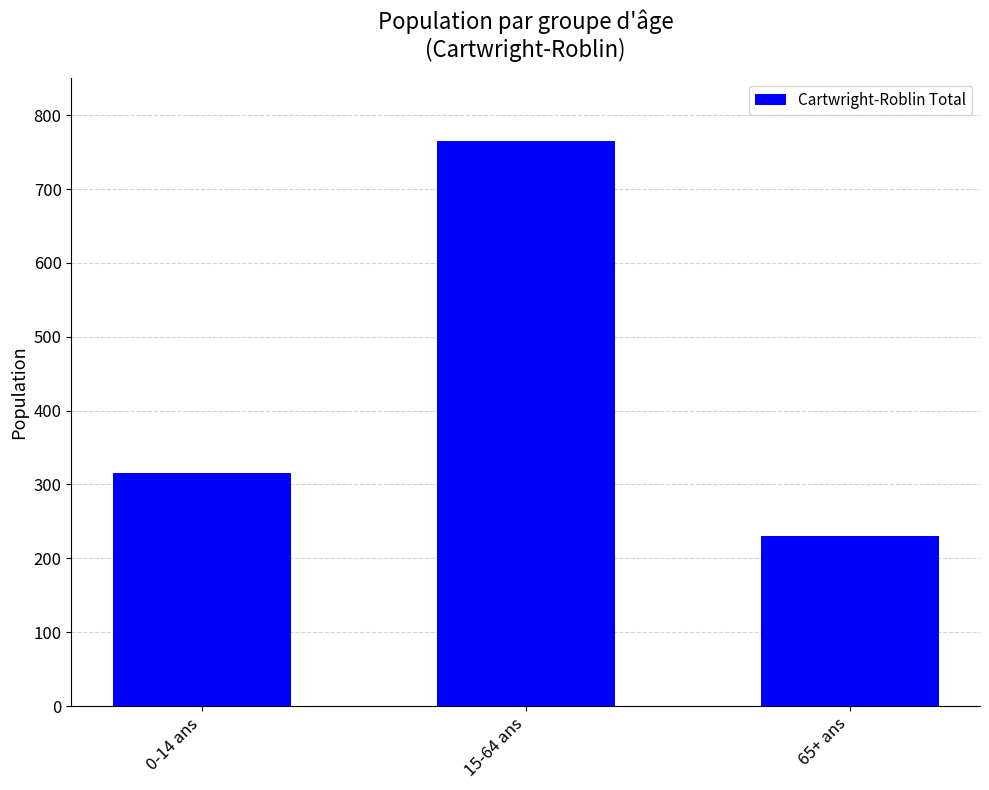

The chart shows a value of 1272 at 15-64 ans. True or false?

False